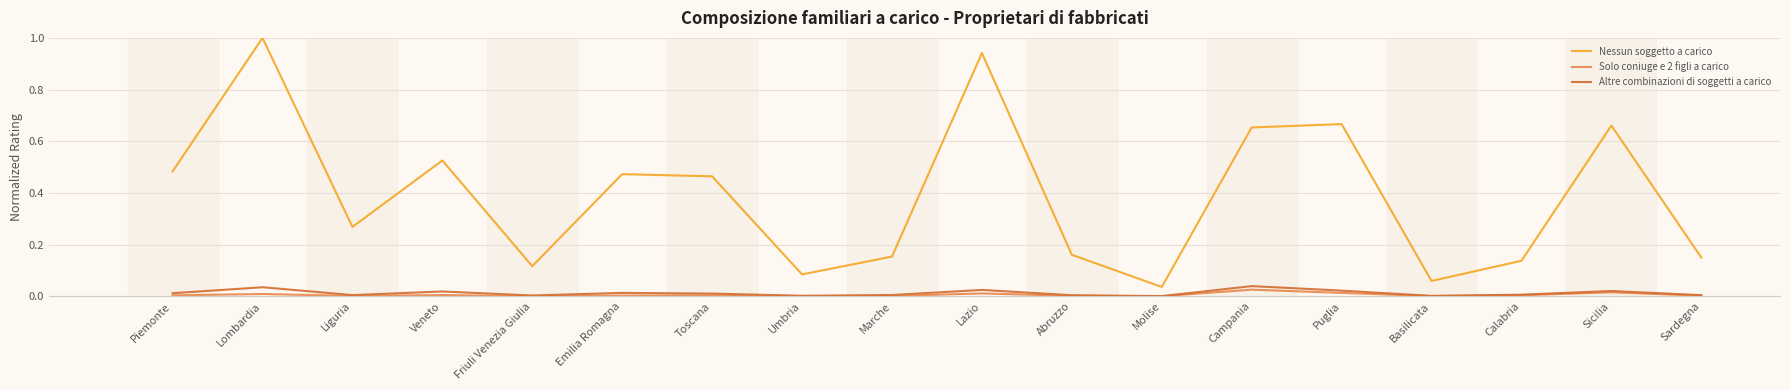

True or false: Nessun soggetto a carico and Altre combinazioni di soggetti a carico cross at least once.

False